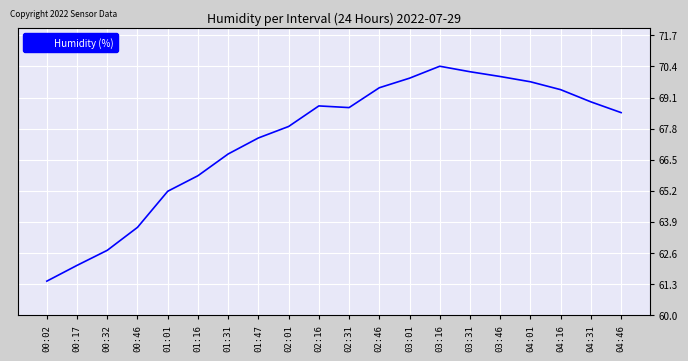

What is the greatest value displayed?

70.4